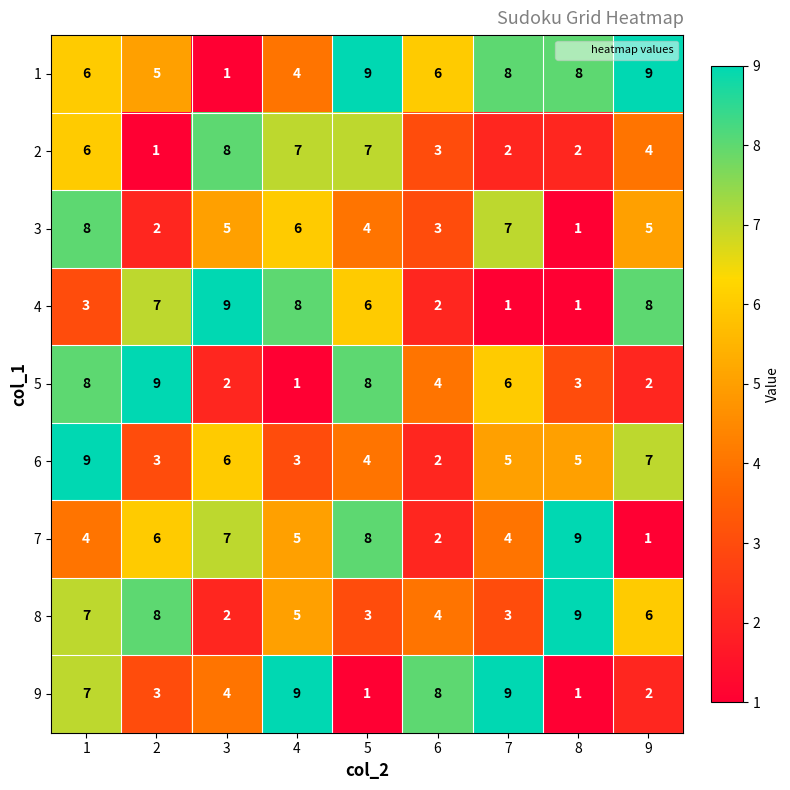

Which series changed the most between 1 and 5?

9